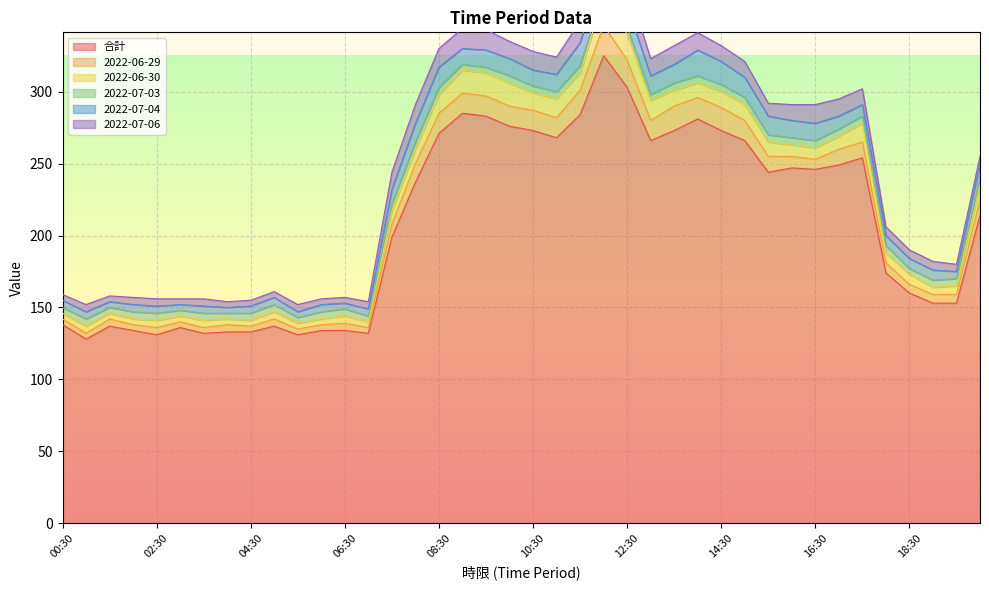

Reading left to right, list all the values displayed in this chart.

合計: 138	128	137	134	131	136	132	133	133	137	131	134	134	132	199	237	271	285	283	276	273	268	284	325	303	266	273	281	273	266	244	247	246	249	254	174	160	153	153	214
2022-06-29: 4	4	5	4	5	4	4	5	4	5	4	4	5	4	9	13	14	14	14	14	14	14	17	21	19	14	17	15	16	14	11	8	7	11	11	7	6	6	6	11
2022-06-30: 4	5	4	4	5	4	5	4	4	5	4	4	5	4	9	10	13	16	16	16	12	13	12	20	18	14	11	10	11	11	10	8	8	9	13	7	7	5	6	10
2022-07-03: 4	5	4	5	5	4	5	4	5	5	4	5	5	4	5	5	5	4	4	5	5	5	5	5	5	4	5	5	5	5	5	5	5	5	5	5	4	5	5	5
2022-07-04: 5	5	4	5	5	4	5	4	5	5	4	5	4	5	10	13	14	11	12	12	11	12	16	15	15	13	13	18	16	14	13	12	12	9	8	7	7	7	5	10
2022-07-06: 4	5	4	5	5	4	5	4	4	4	5	4	4	5	12	13	13	14	14	12	13	12	15	16	15	12	13	12	11	11	9	11	13	12	11	6	6	6	5	5